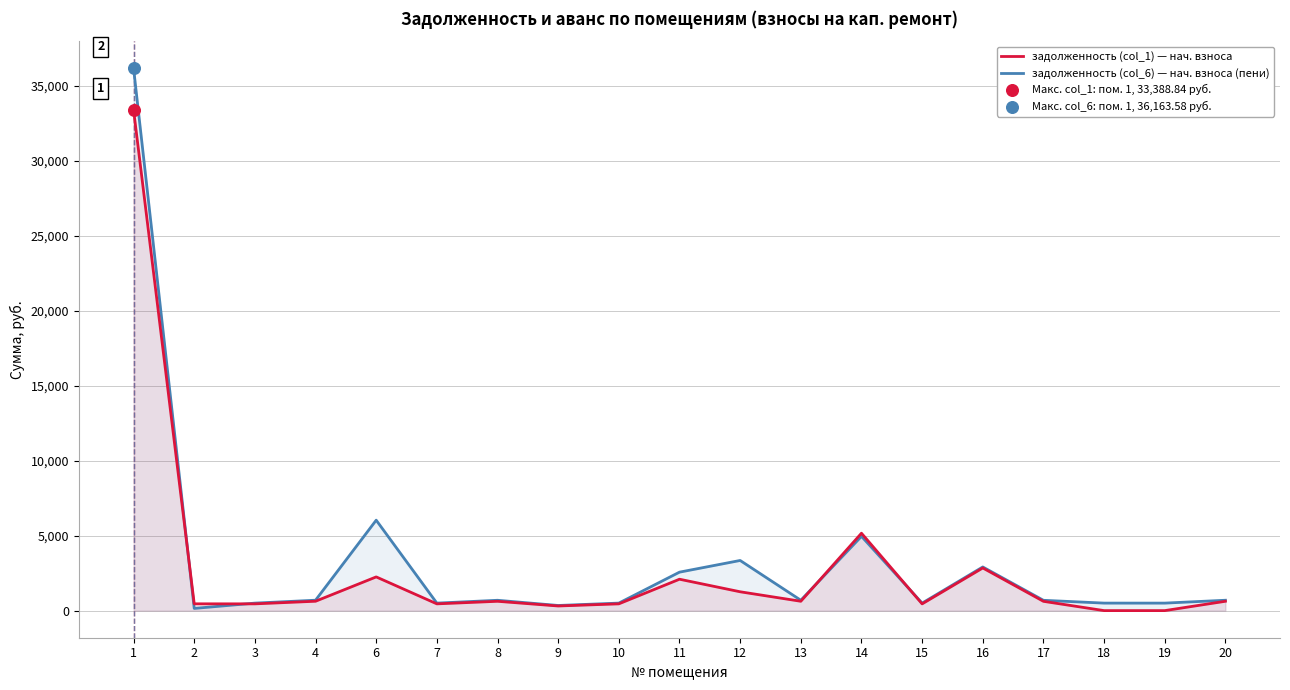

Which series reaches the maximum Y coordinate?

задолженность (col_6) — нач. взноса (пени)